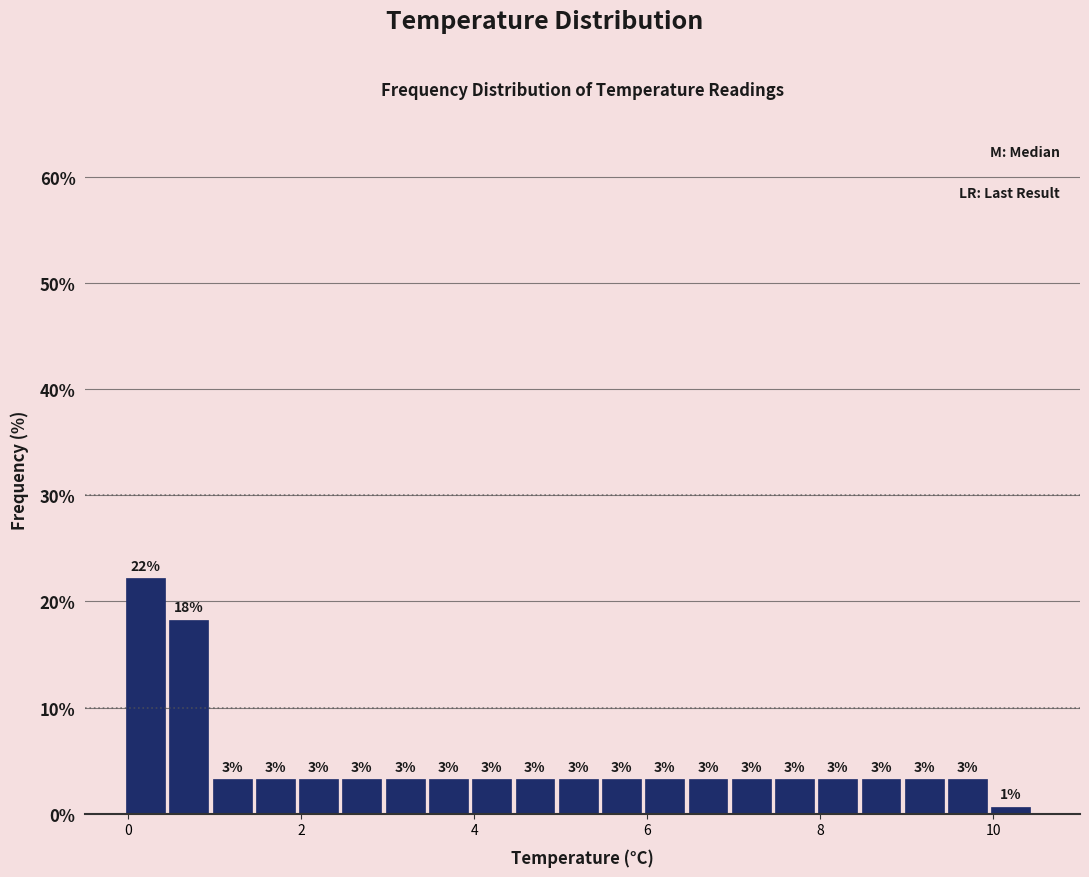

Read against the x-axis, roughly where is the centre of the tallest bar?

0.2